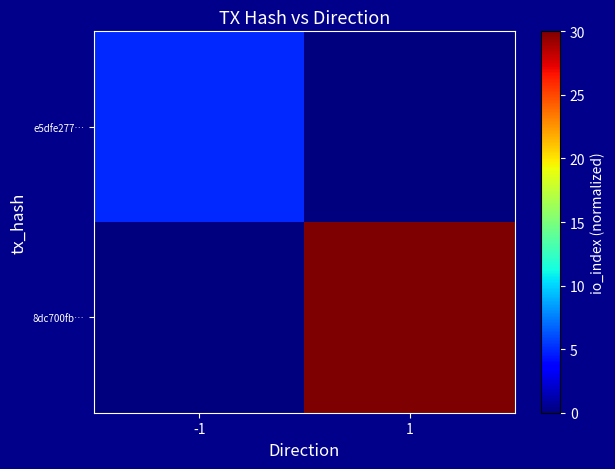

Reading right to left, extract all data points from this chart.

e5dfe277…: 1=0	-1=5
8dc700fb…: 1=30	-1=0